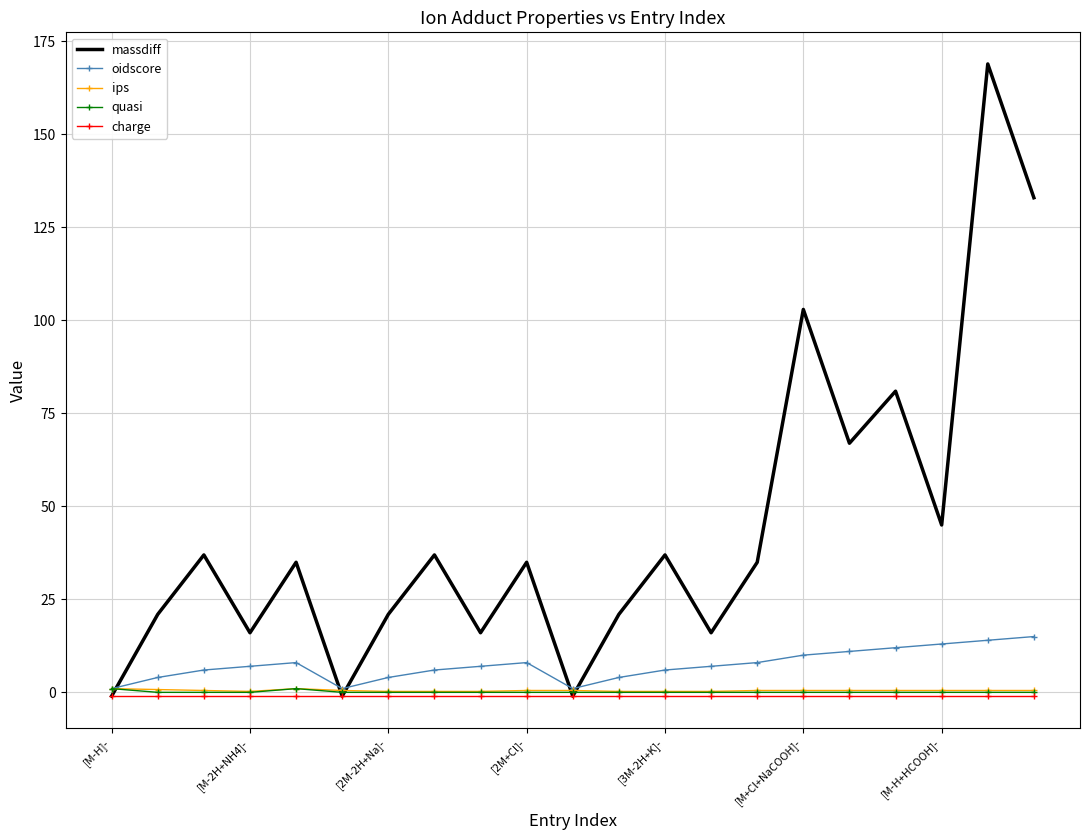

What is the sum of all ips values?

10.0